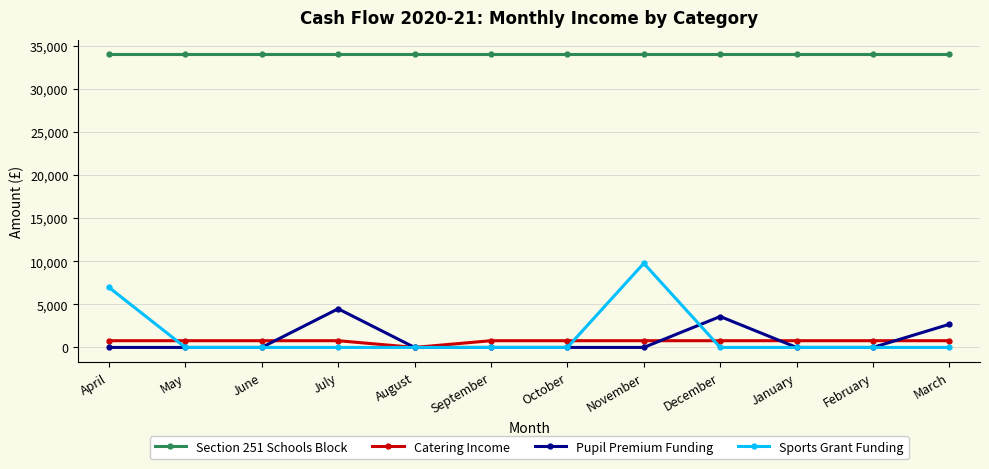

True or false: Catering Income and Section 251 Schools Block intersect in this chart.

False